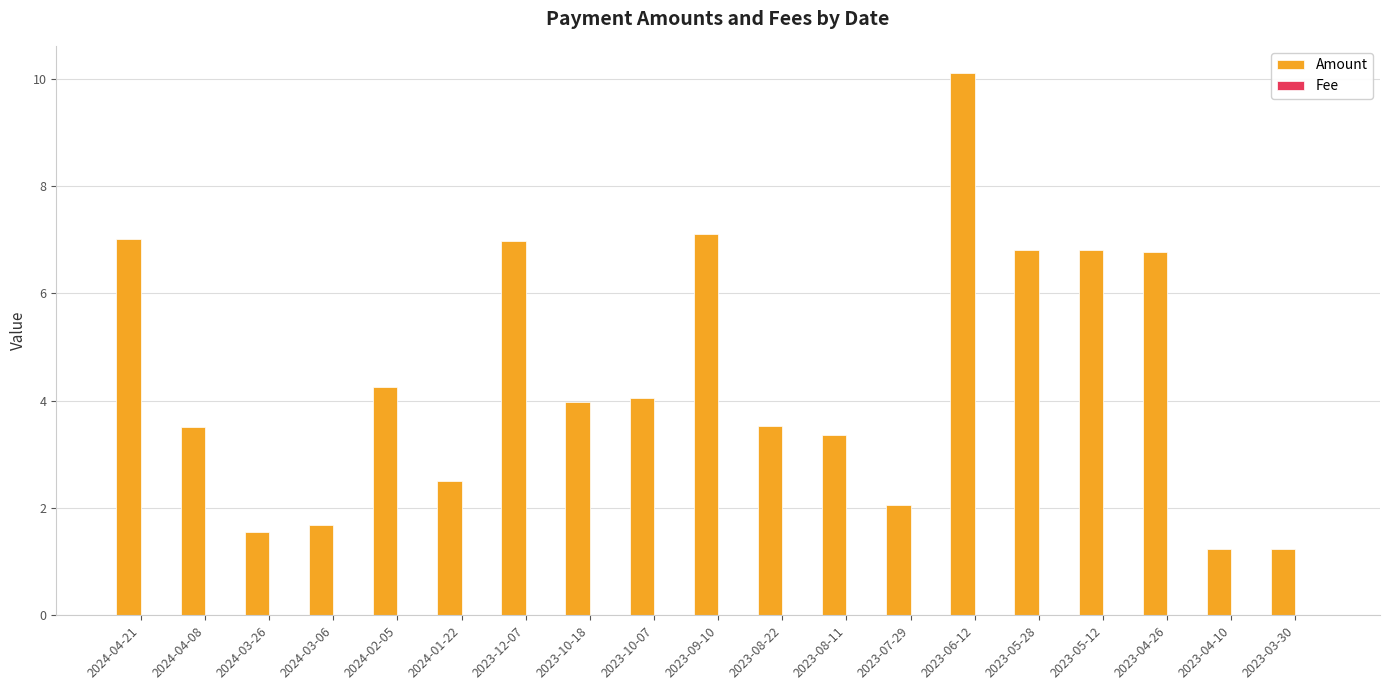

The Amount series shows 3.8 at 2024-01-22. True or false?

False